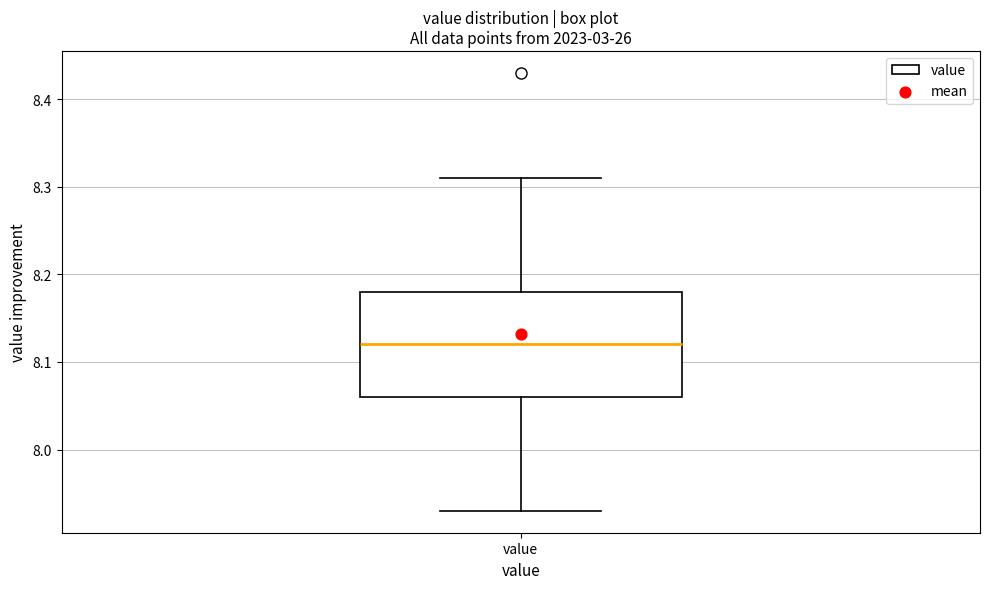

Where does the upper whisker of the box for value end on the y-axis? The values are not printed on the chart, so give them approximately, as read against the axis.

8.31